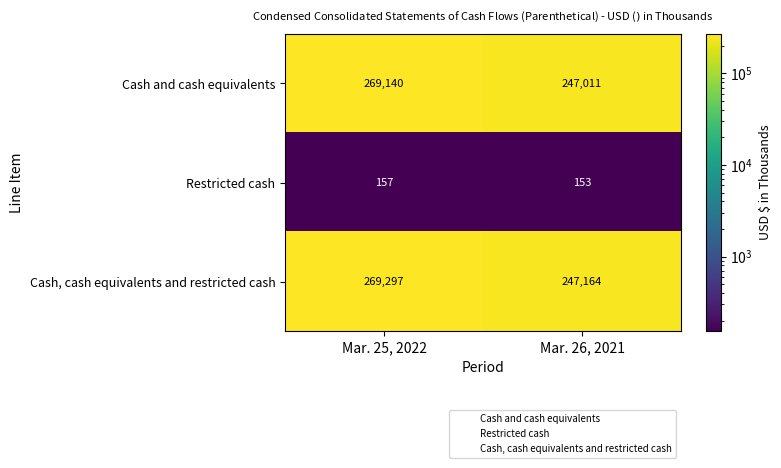

How many series are shown in this chart?

3